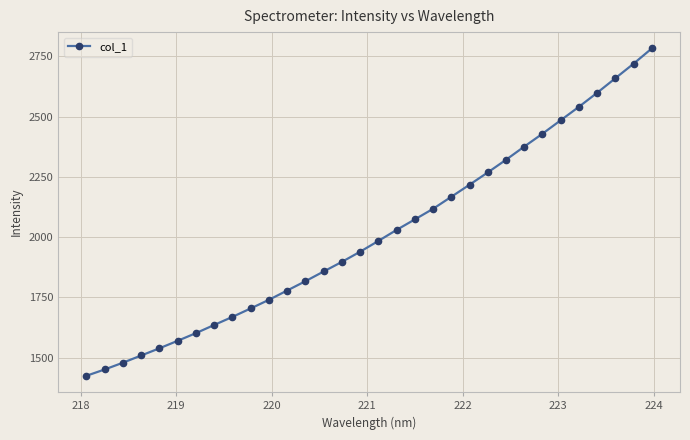

What is the minimum value shown in the chart?

1424.4